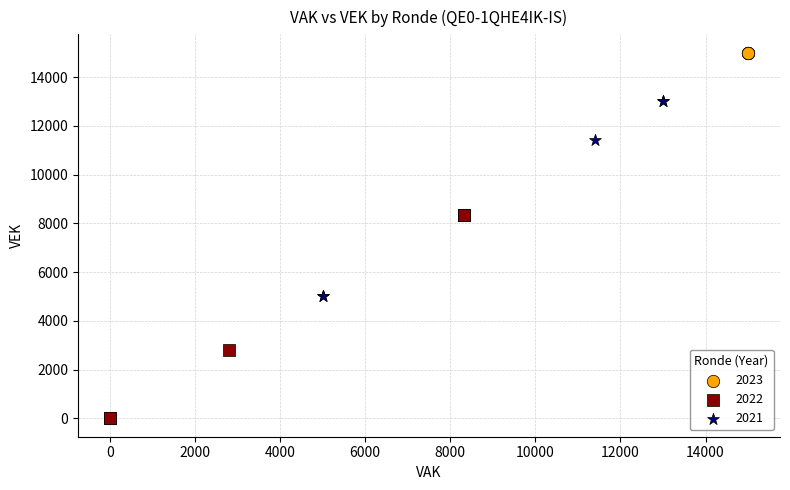

Which series contains the lowest Y value?

2022